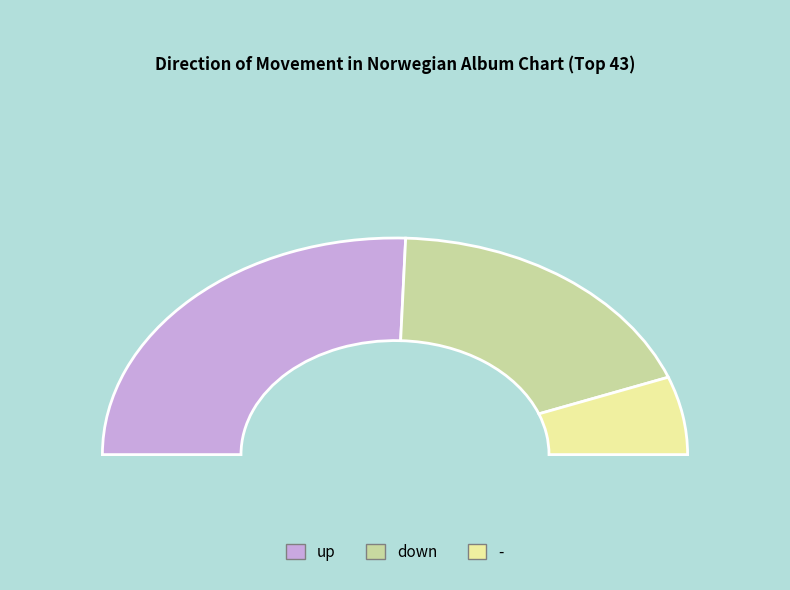

Rank the categories by value from highest to lowest.

up, down, -